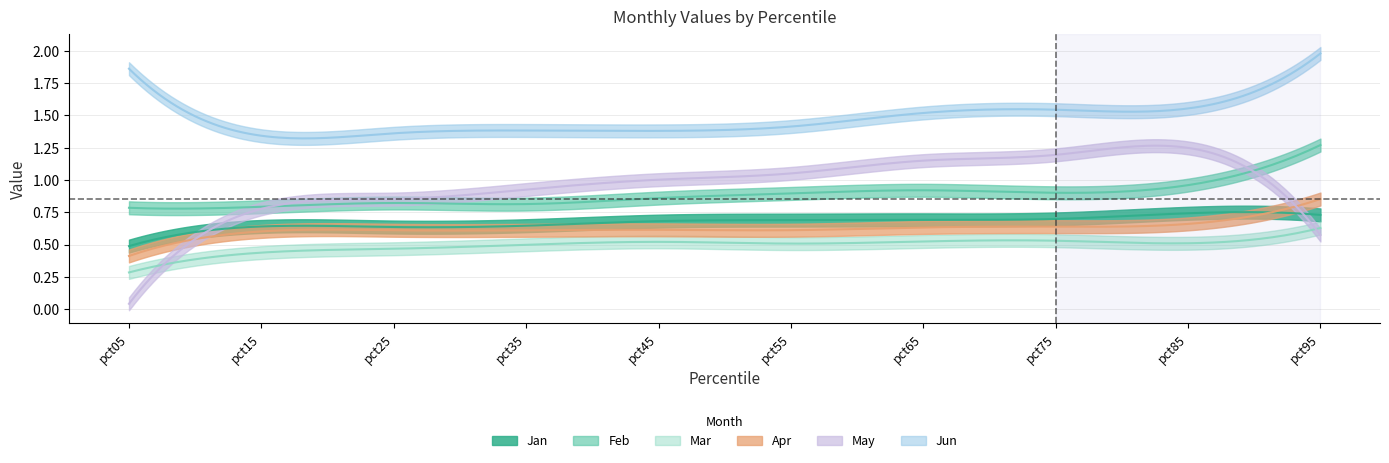

Is it true that Apr equals 0.3 at pct05?

False